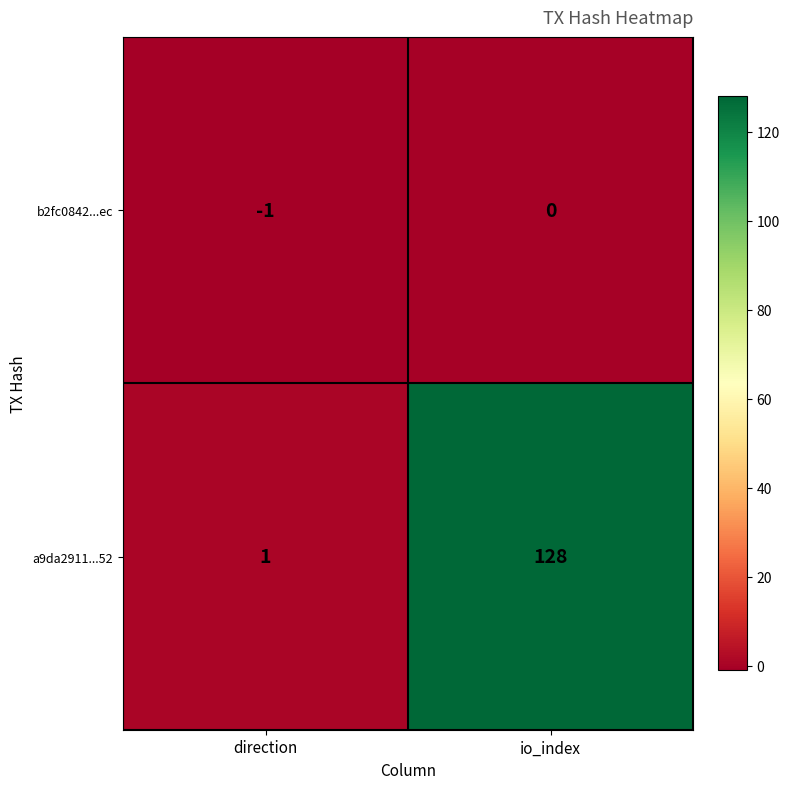

At direction, list the series in order from largest to smallest.

a9da2911...52, b2fc0842...ec